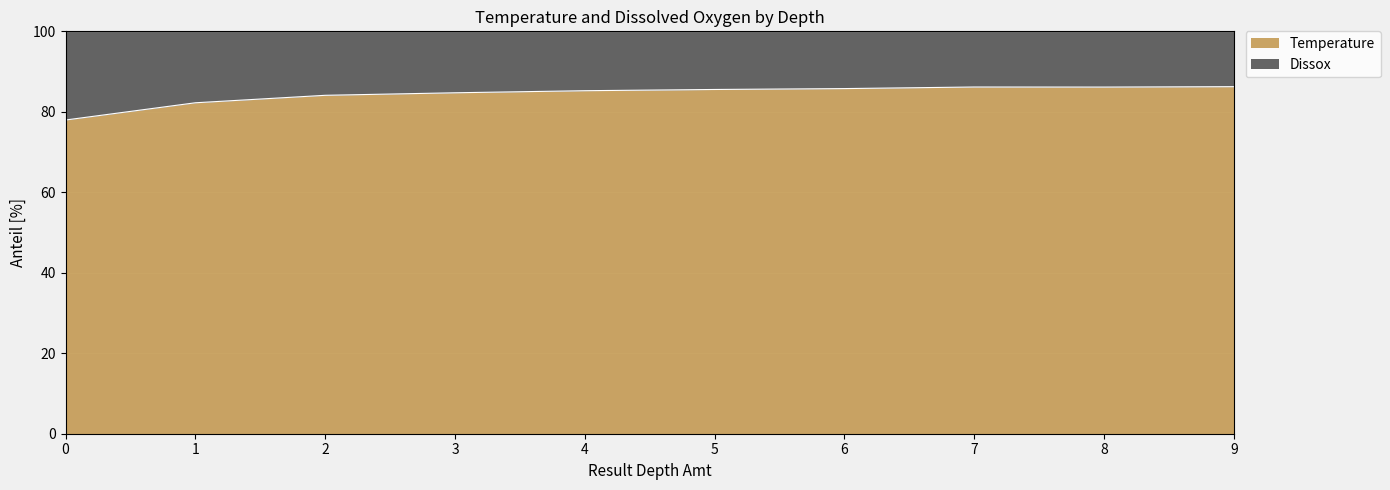

Where is the data nearest to the value 82?

1